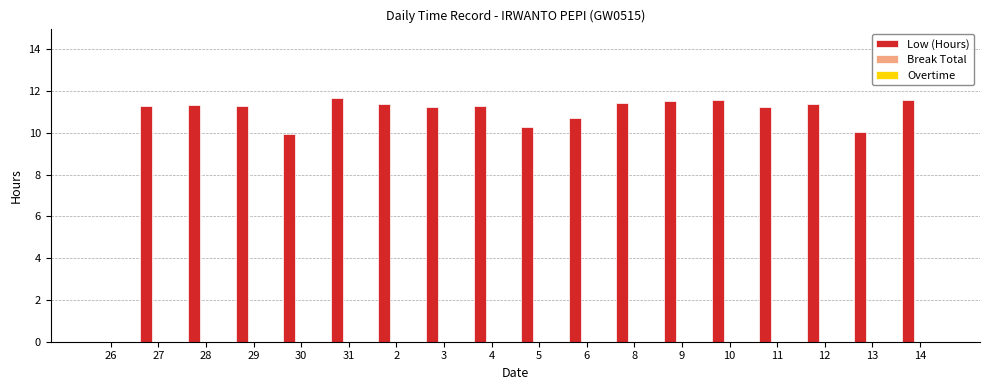

What is the greatest value displayed?

11.7